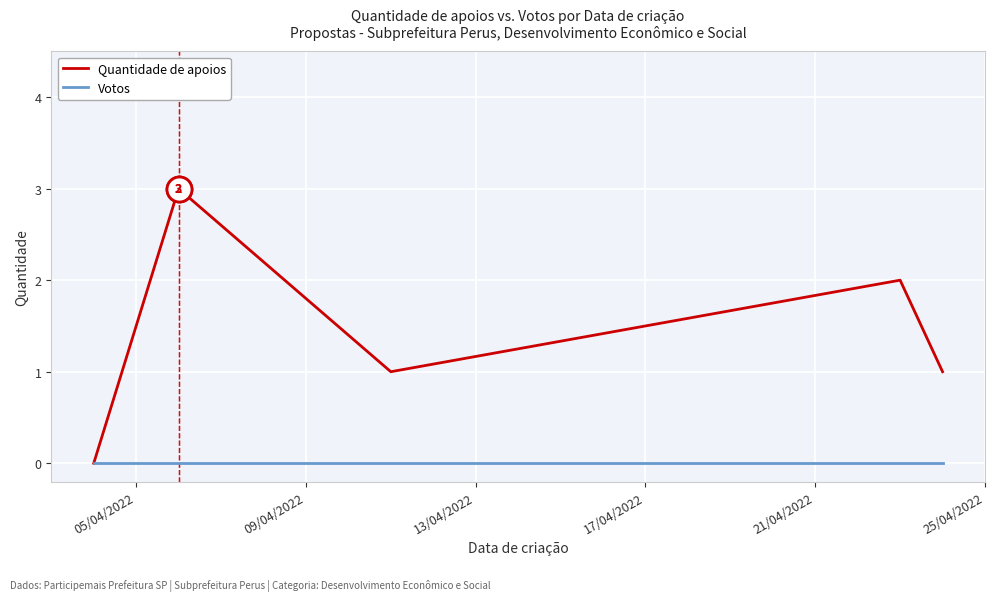

What are all the series names shown in the legend?

Quantidade de apoios, Votos